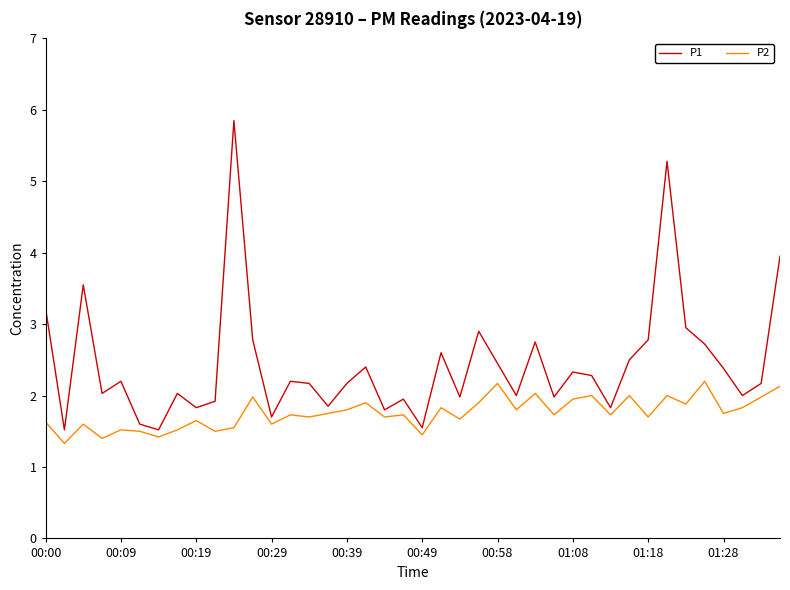

What is the smallest value displayed?

1.3